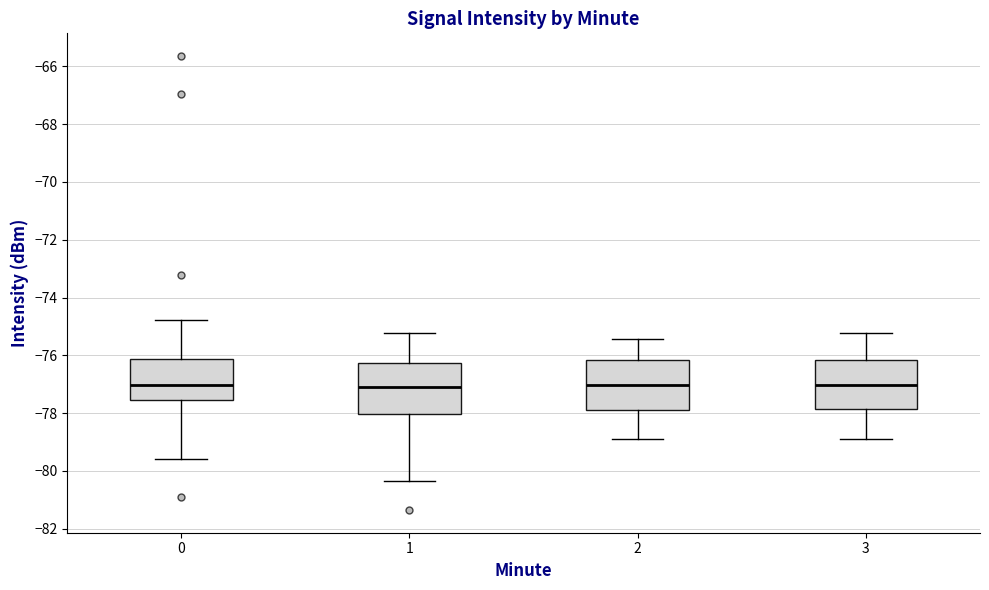

Reading left to right, transcribe this box plot: for each box, give where its median line is, the range the box spans, and where its two whiskers end, as read against the y-axis. The values are not printed on the chart, so give them approximately, as read against the axis.

0: median -77.0, box -77.6 to -76.2, whiskers -79.6 to -74.8
1: median -77.2, box -78.0 to -76.2, whiskers -80.4 to -75.2
2: median -77.0, box -77.8 to -76.2, whiskers -79.0 to -75.4
3: median -77.0, box -77.8 to -76.2, whiskers -79.0 to -75.2